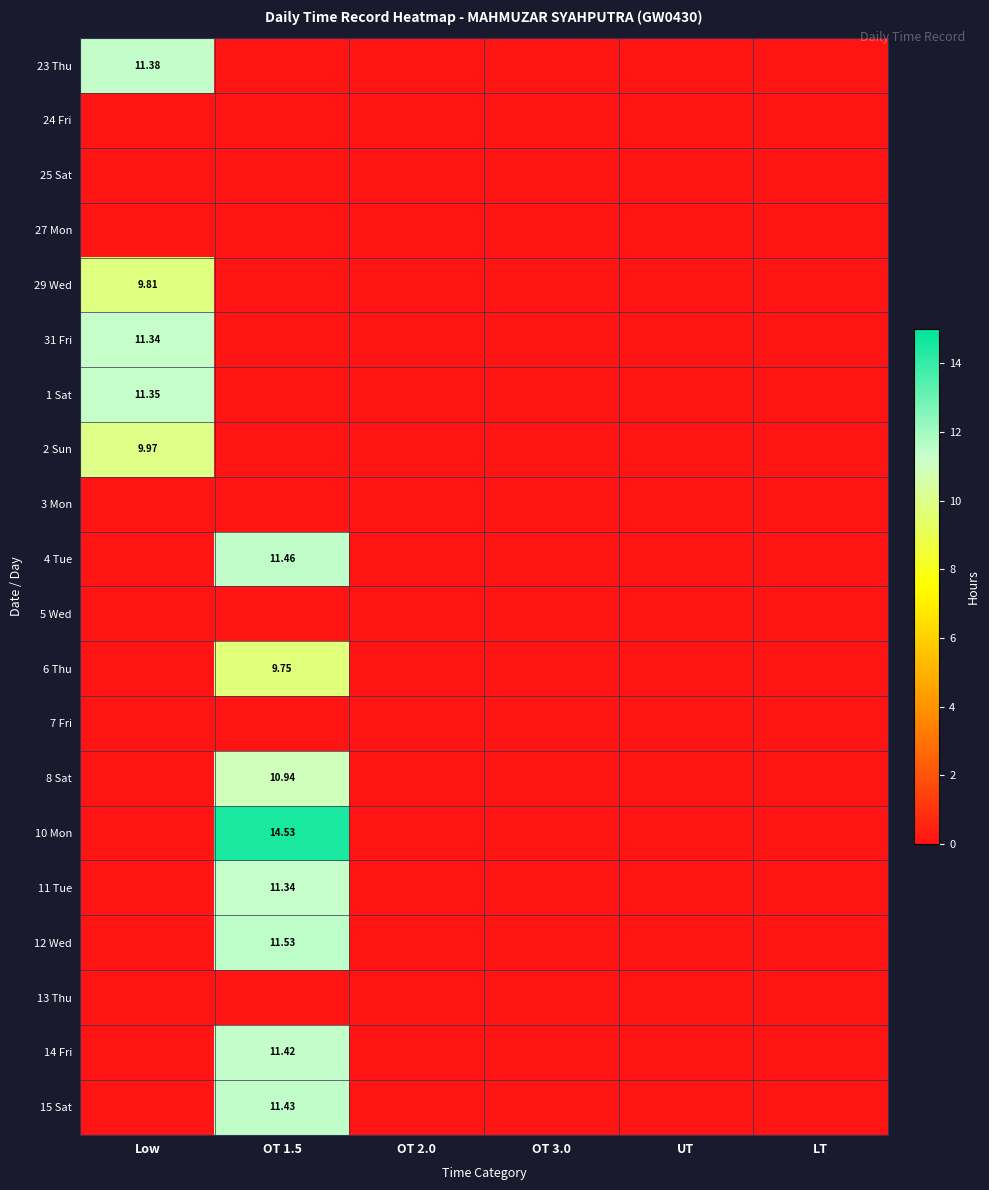

What is the average value of the 10 Mon series?

2.4